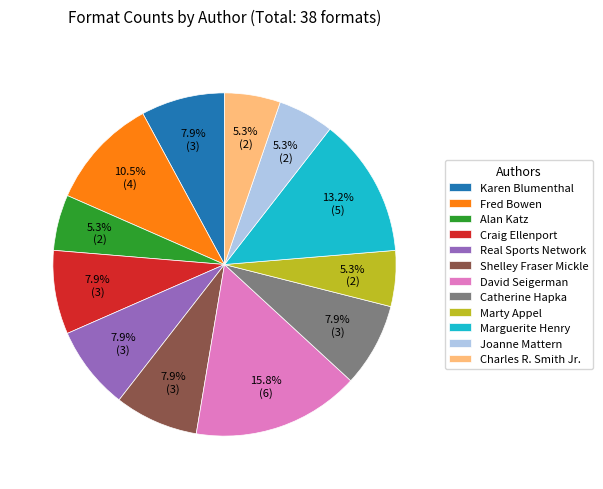

Does any single category account for the majority?

No